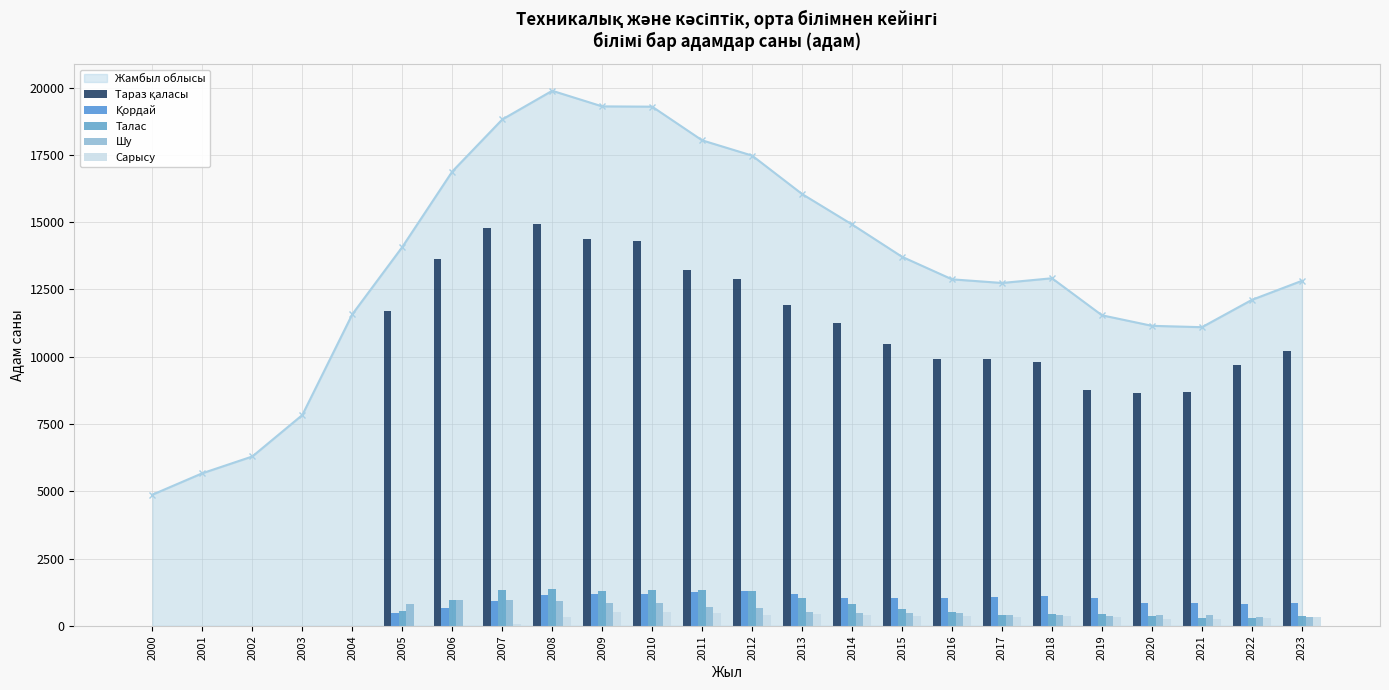

Does the chart contain stacked bars?

No